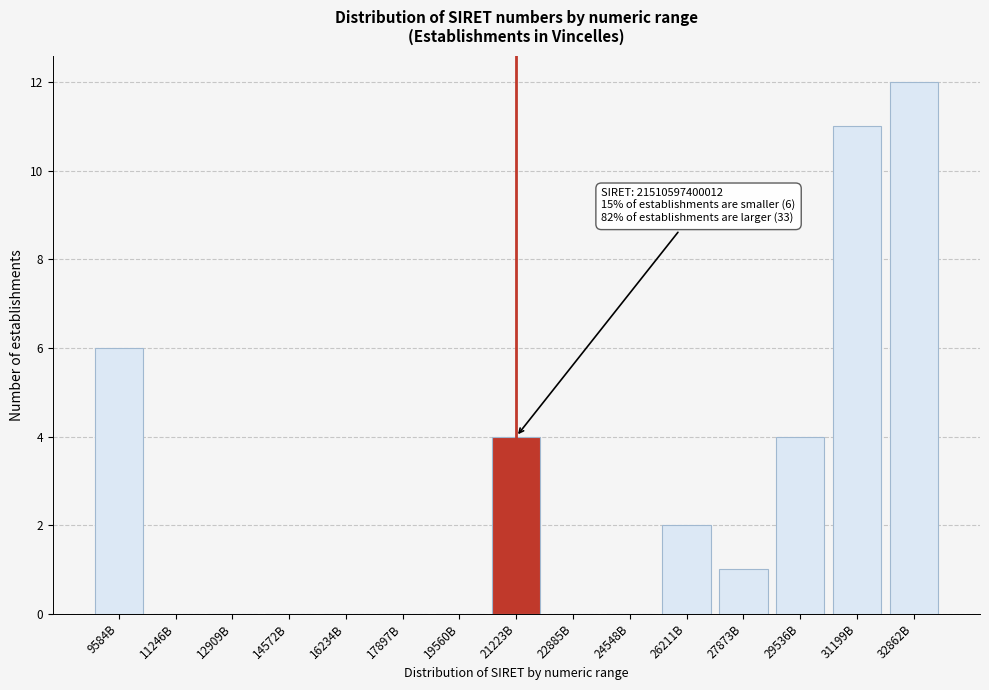

Reading right to left, what are all the values shown in this chart?

32862B=12	31199B=11	29536B=4	27873B=1	26211B=2	24548B=0	22885B=0	21223B=4	19560B=0	17897B=0	16234B=0	14572B=0	12909B=0	11246B=0	9584B=6